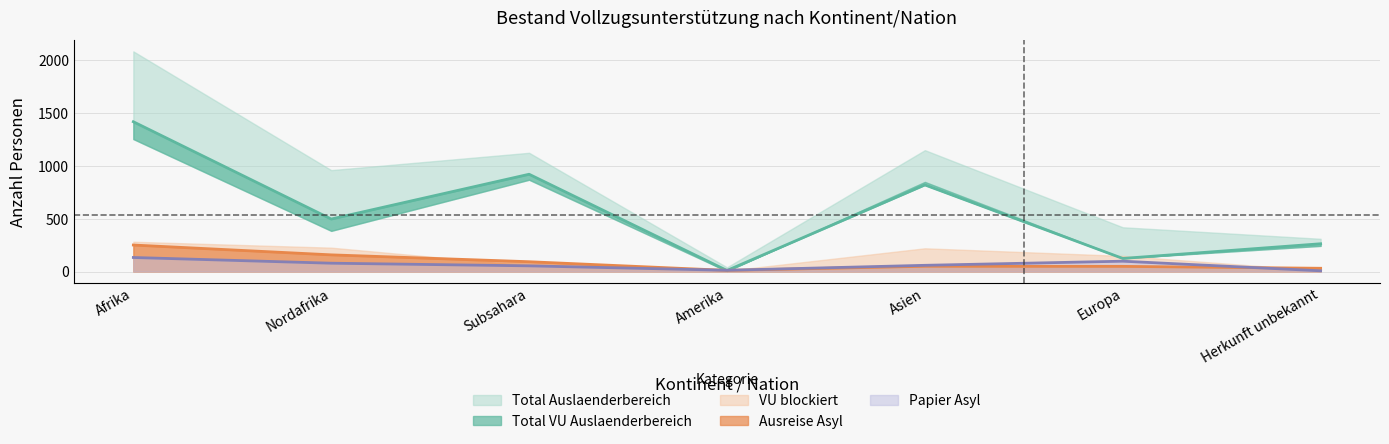

At which category does the chart reach its peak across all series?

Afrika